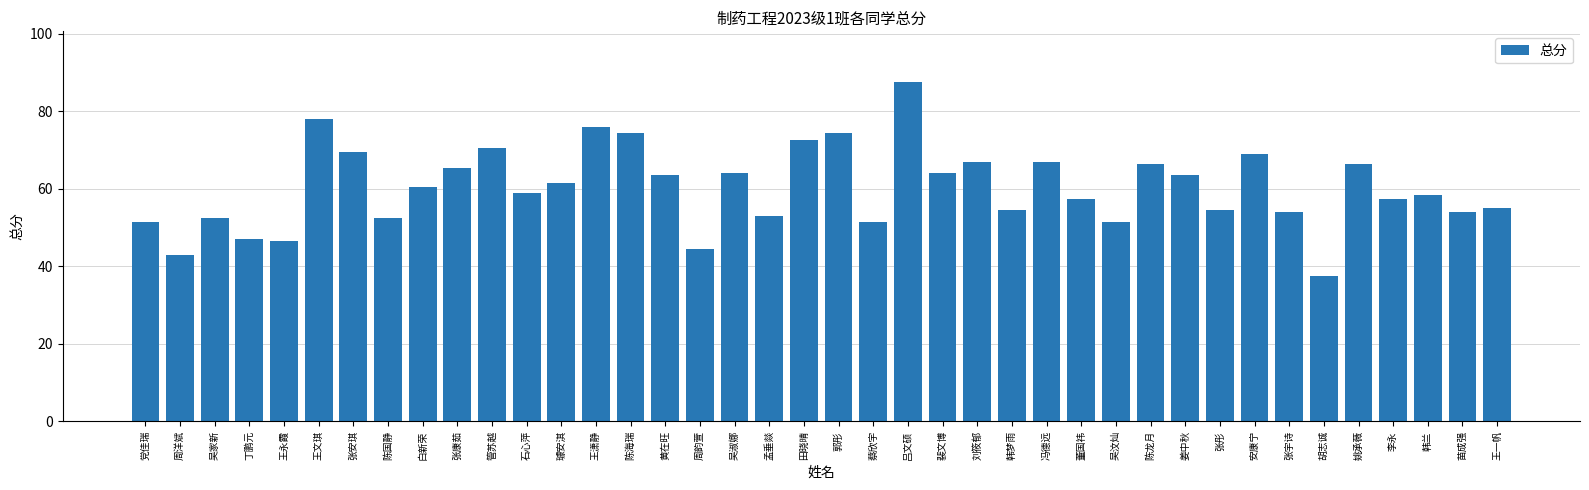

How many distinct data groups are displayed?

1